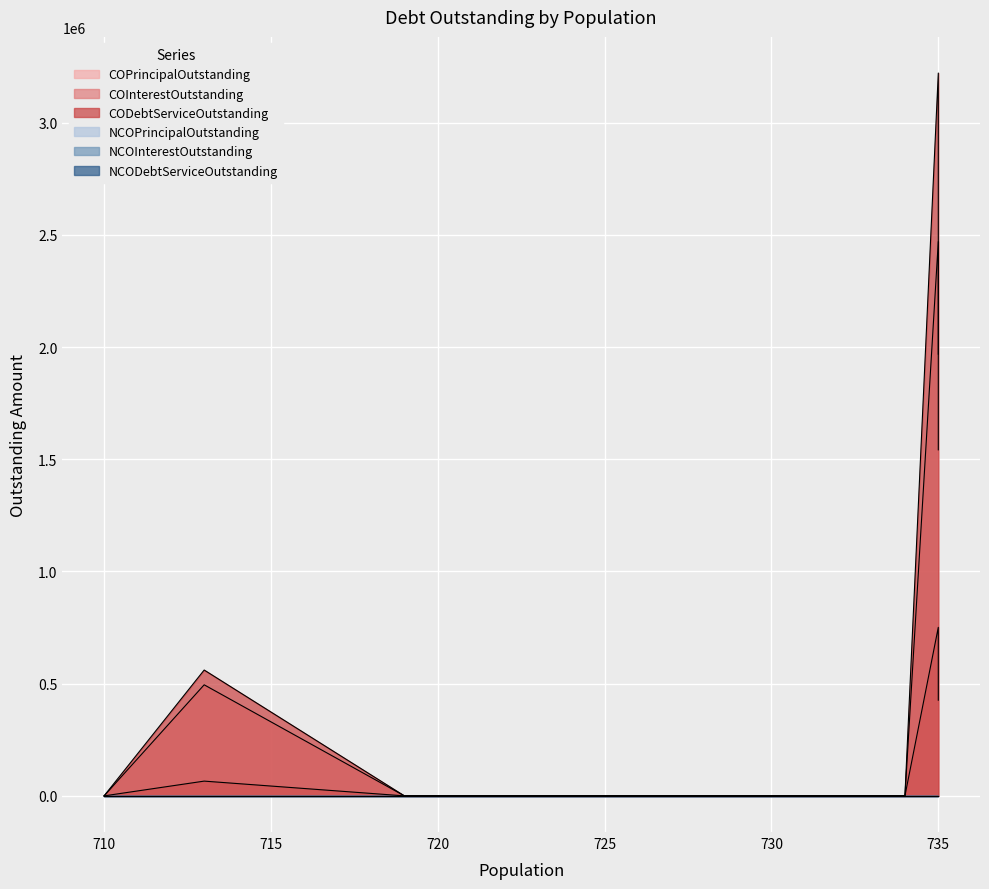

At how many categories does at least one series exceed 1458283?

2